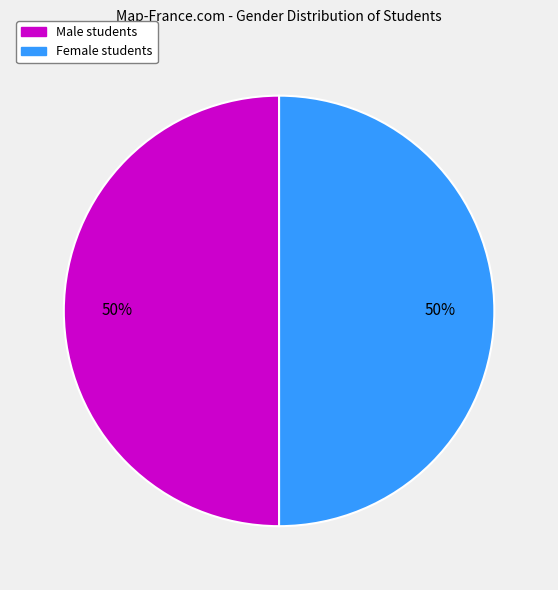

To the nearest percent, what is the average slice percentage?

50%